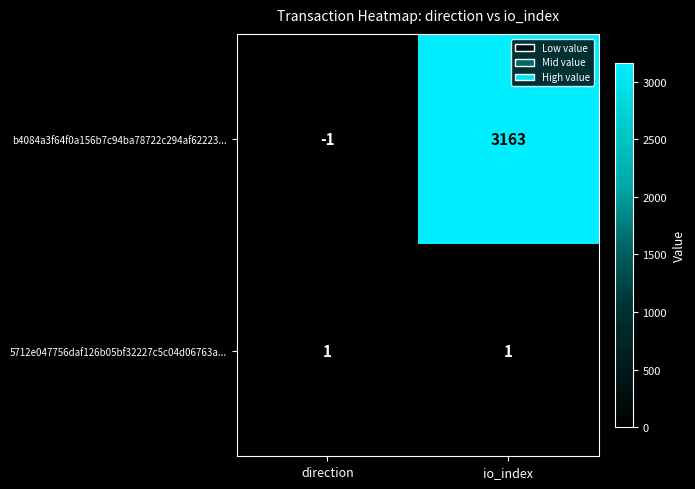

What is the difference between the maximum and minimum values in the b4084a3f64f0a156b7c94ba78722c294af62223... series?

3164